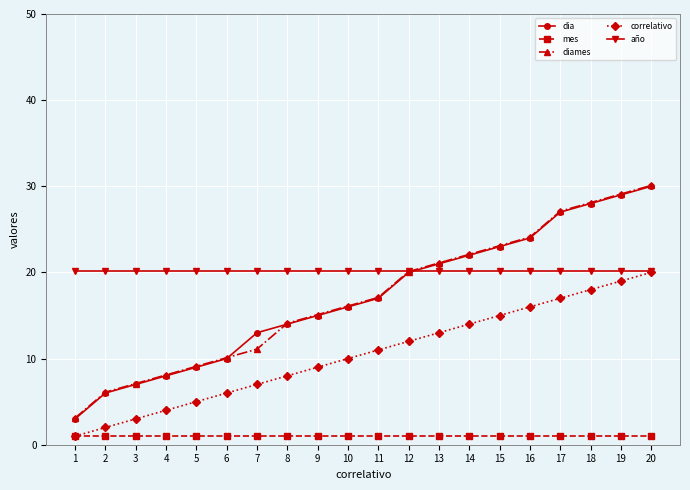

At which category does the chart reach its peak across all series?

20